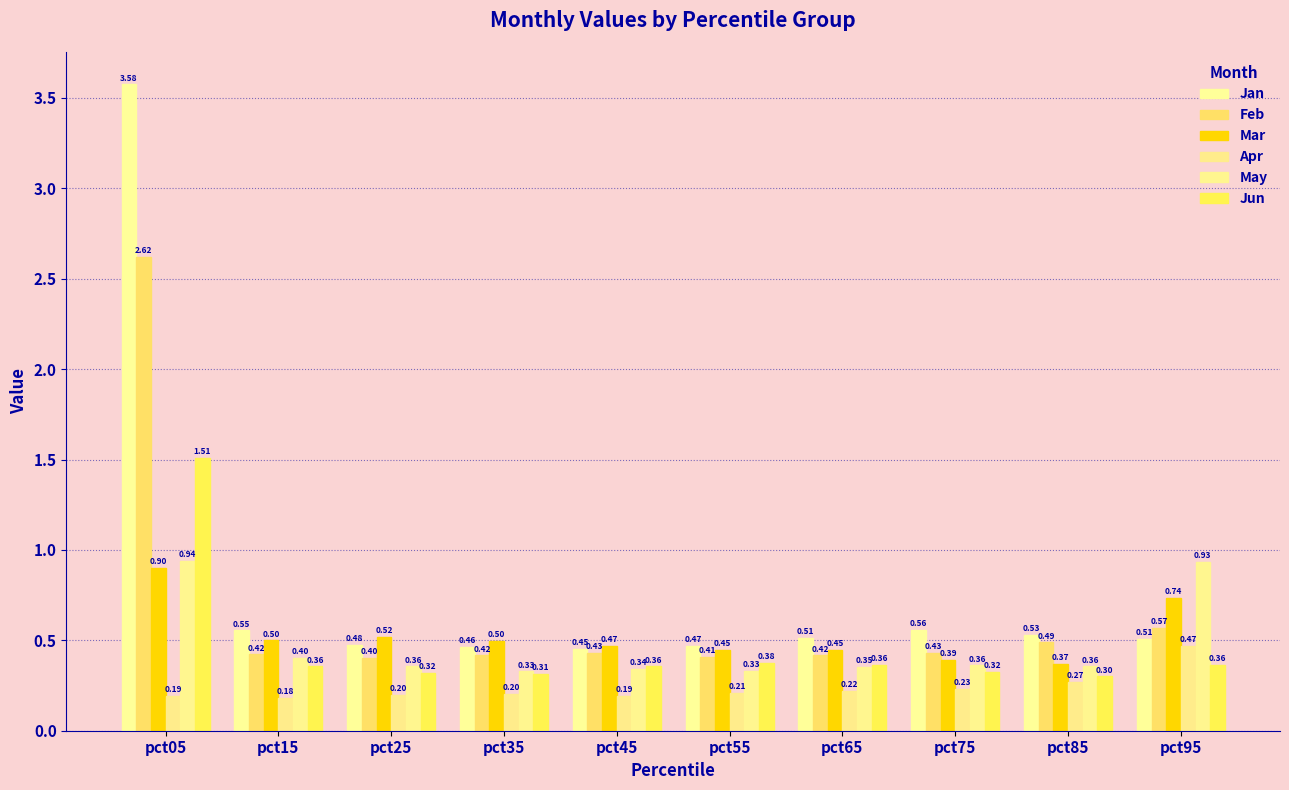

Is it true that Jun equals 0.4 at pct95?

True